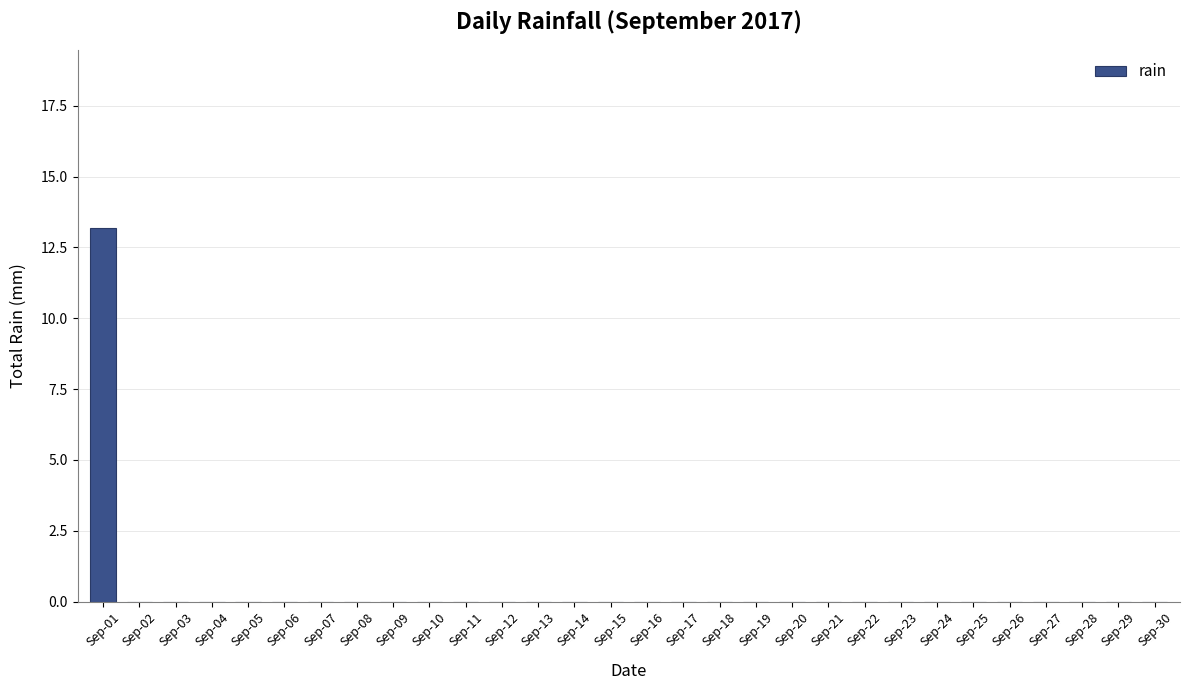

Reading right to left, extract all data points from this chart.

Sep-30=0.0	Sep-29=0.0	Sep-28=0.0	Sep-27=0.0	Sep-26=0.0	Sep-25=0.0	Sep-24=0.0	Sep-23=0.0	Sep-22=0.0	Sep-21=0.0	Sep-20=0.0	Sep-19=0.0	Sep-18=0.0	Sep-17=0.0	Sep-16=0.0	Sep-15=0.0	Sep-14=0.0	Sep-13=0.0	Sep-12=0.0	Sep-11=0.0	Sep-10=0.0	Sep-09=0.0	Sep-08=0.0	Sep-07=0.0	Sep-06=0.0	Sep-05=0.0	Sep-04=0.0	Sep-03=0.0	Sep-02=0.0	Sep-01=13.2